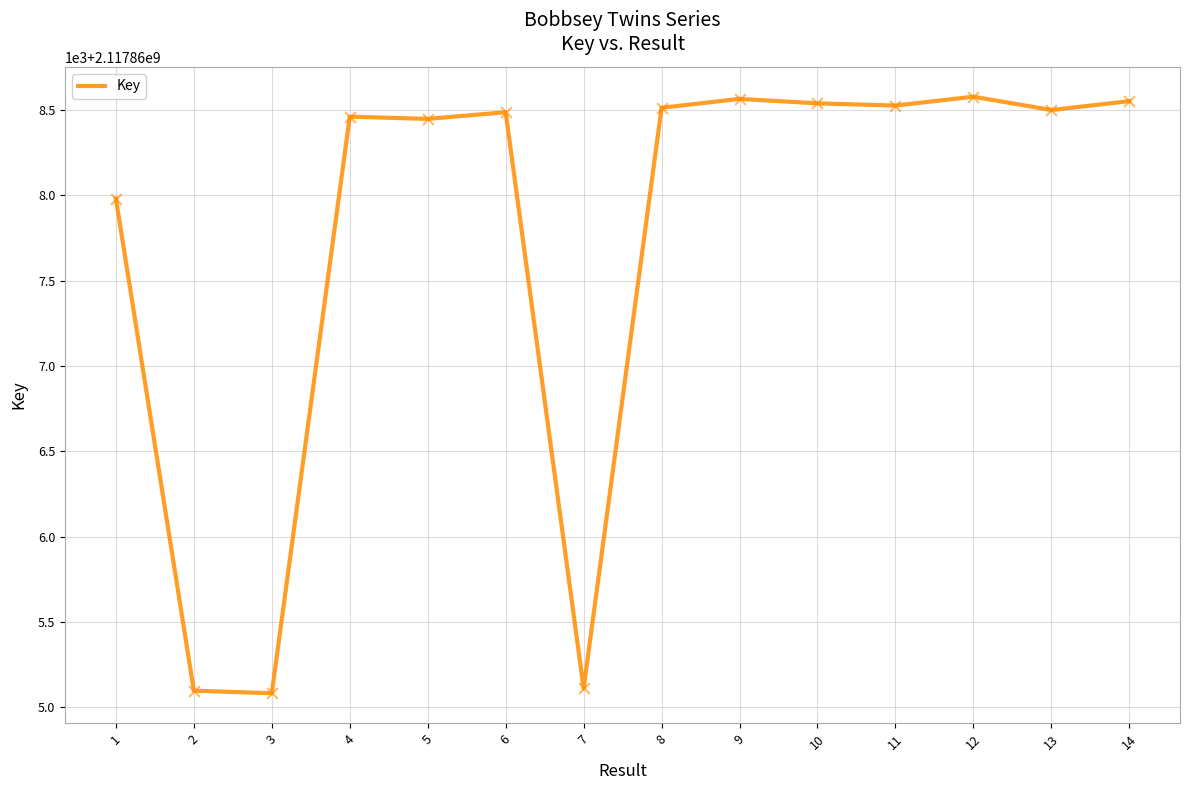

Between 11 and 3, which is larger?

11